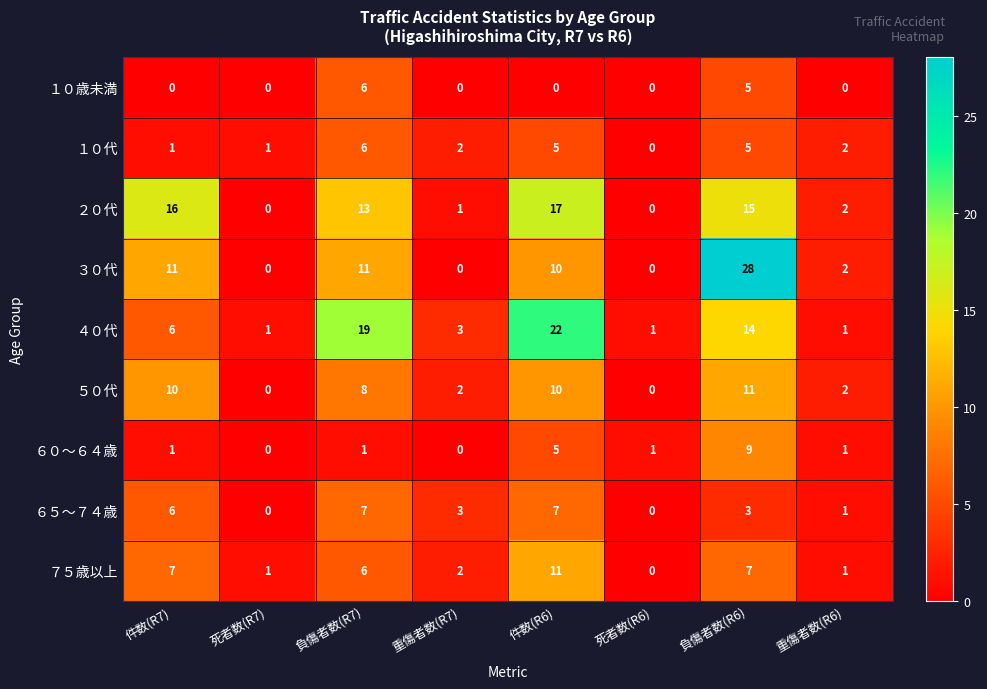

True or false: １０歳未満 has a value of -4 at 死者数(R7).

False